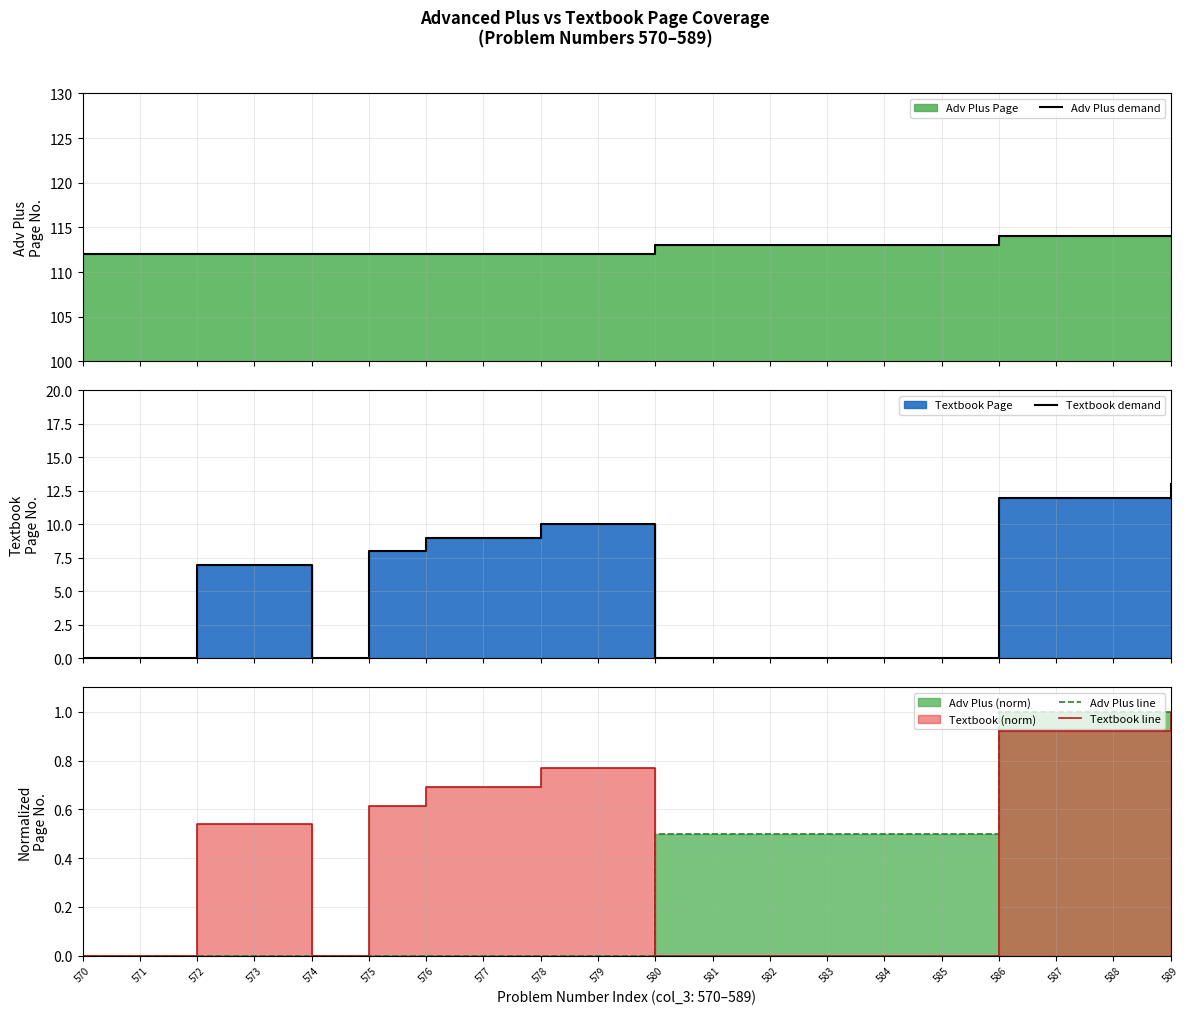

At which category does the chart reach its minimum across all series?

570